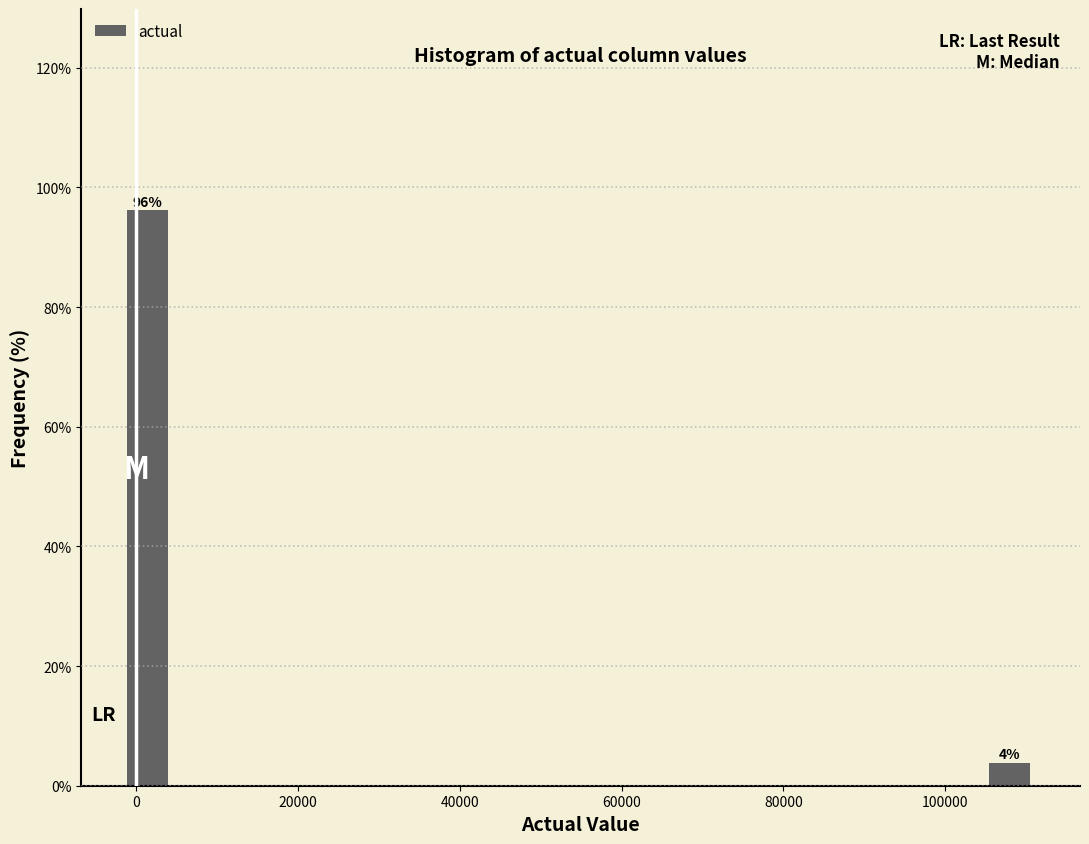

Read against the x-axis, roughly where is the centre of the tallest bar?

2000